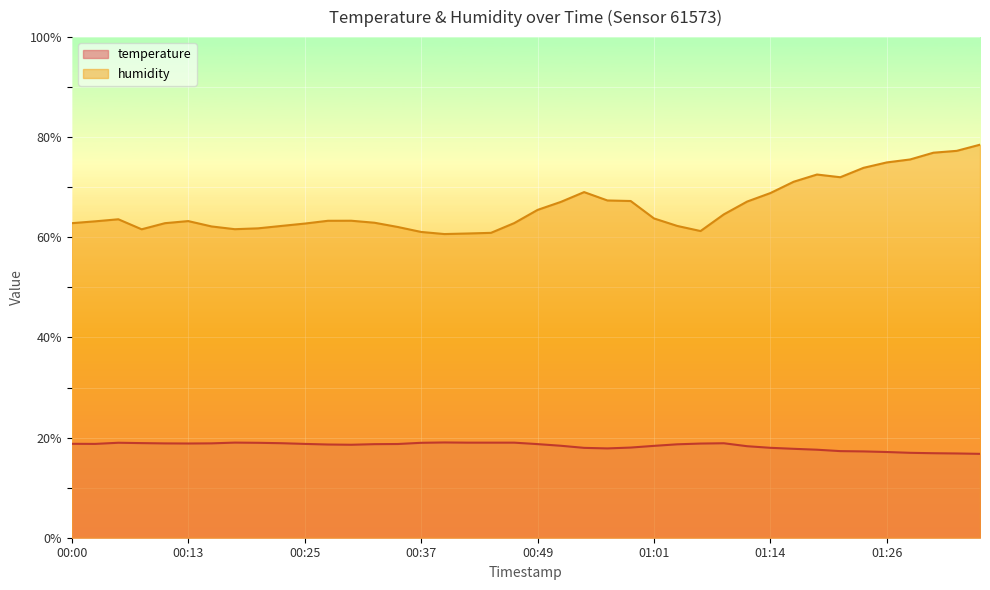

The value of temperature at 01:26 is 22.4. True or false?

False